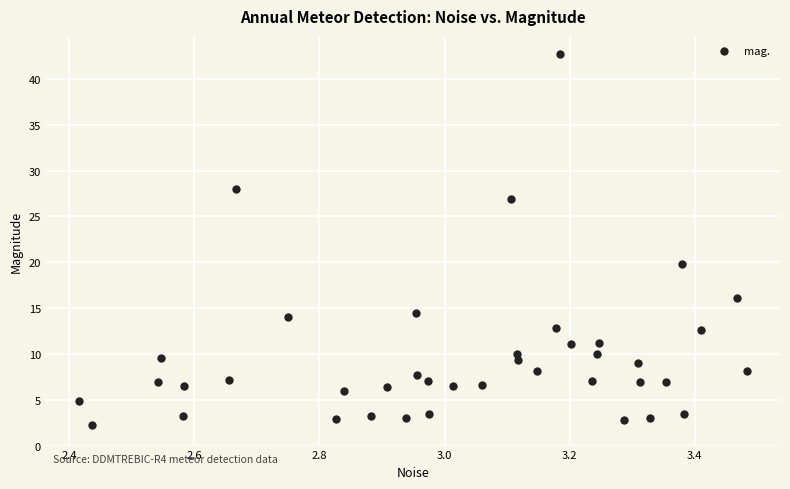

What is the range of X values (max minus min)?

1.1